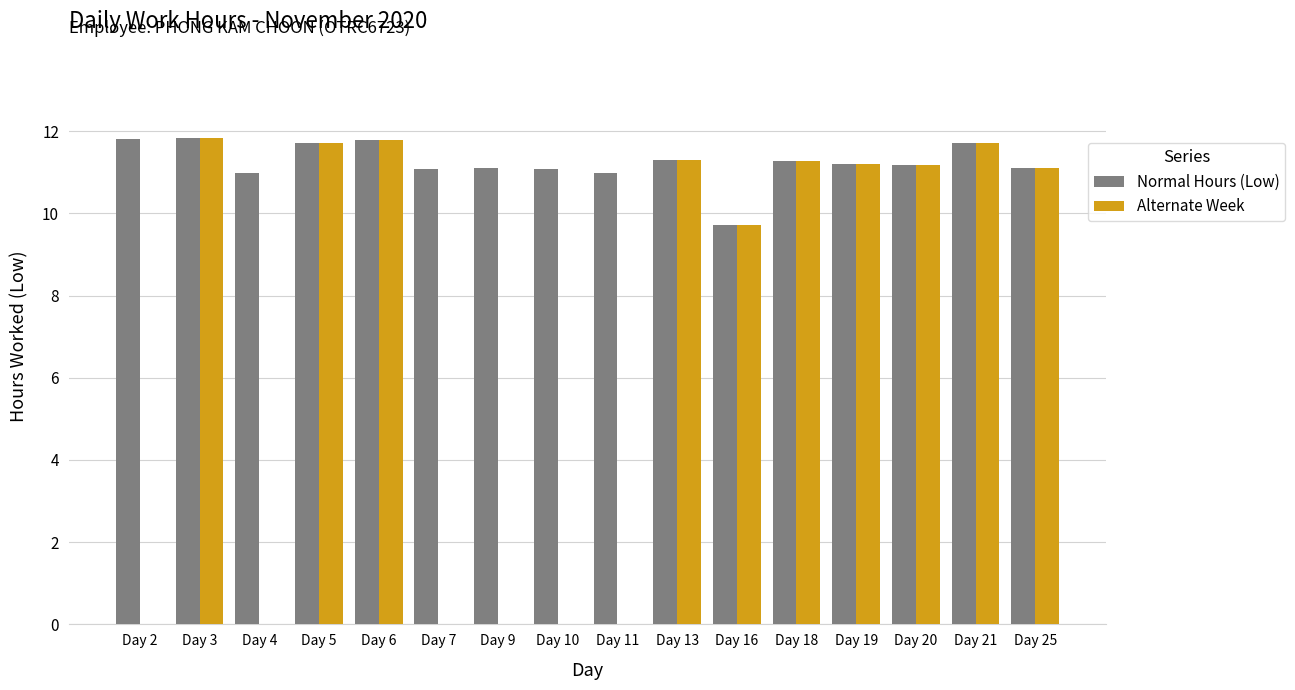

Reading left to right, list all the values displayed in this chart.

Normal Hours (Low): Day 2=11.8	Day 3=11.8	Day 4=11.0	Day 5=11.7	Day 6=11.8	Day 7=11.1	Day 9=11.1	Day 10=11.1	Day 11=11.0	Day 13=11.3	Day 16=9.7	Day 18=11.3	Day 19=11.2	Day 20=11.2	Day 21=11.7	Day 25=11.1
Alternate Week: Day 2=0.0	Day 3=11.8	Day 4=0.0	Day 5=11.7	Day 6=11.8	Day 7=0.0	Day 9=0.0	Day 10=0.0	Day 11=0.0	Day 13=11.3	Day 16=9.7	Day 18=11.3	Day 19=11.2	Day 20=11.2	Day 21=11.7	Day 25=11.1